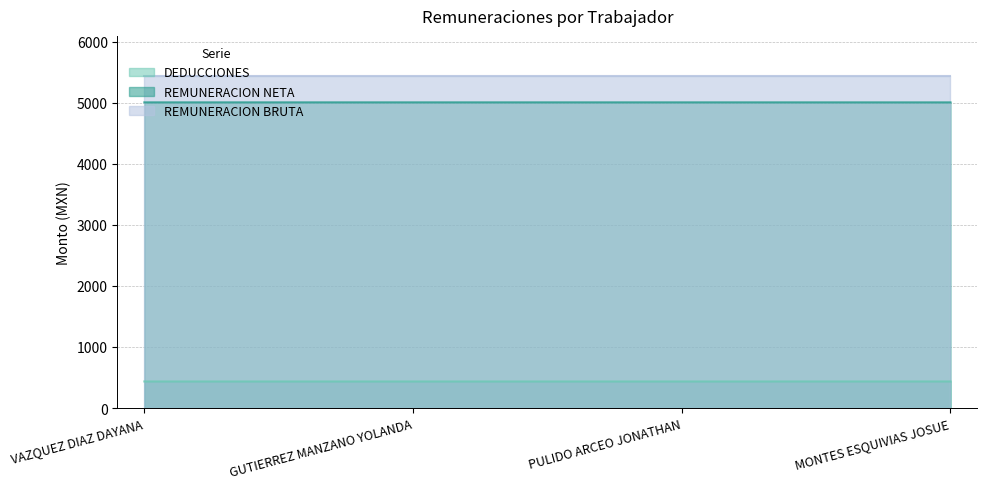

Which series has the largest total across all categories?

REMUNERACION BRUTA